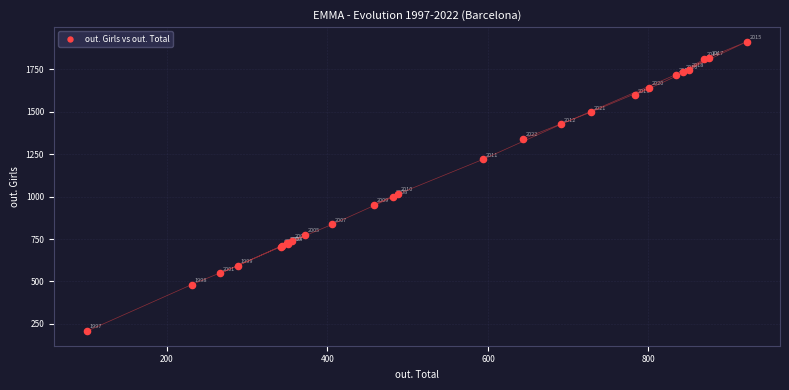

What Y value in the scatter plot is closest to 1059?

1015